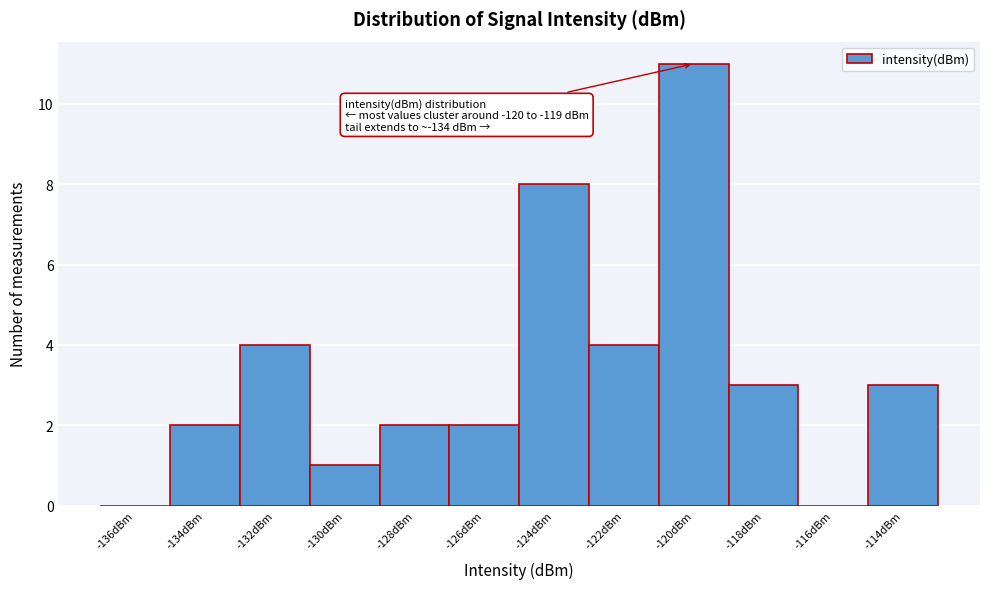

Reading left to right, extract all data points from this chart.

-136dBm=0	-134dBm=2	-132dBm=4	-130dBm=1	-128dBm=2	-126dBm=2	-124dBm=8	-122dBm=4	-120dBm=11	-118dBm=3	-116dBm=0	-114dBm=3